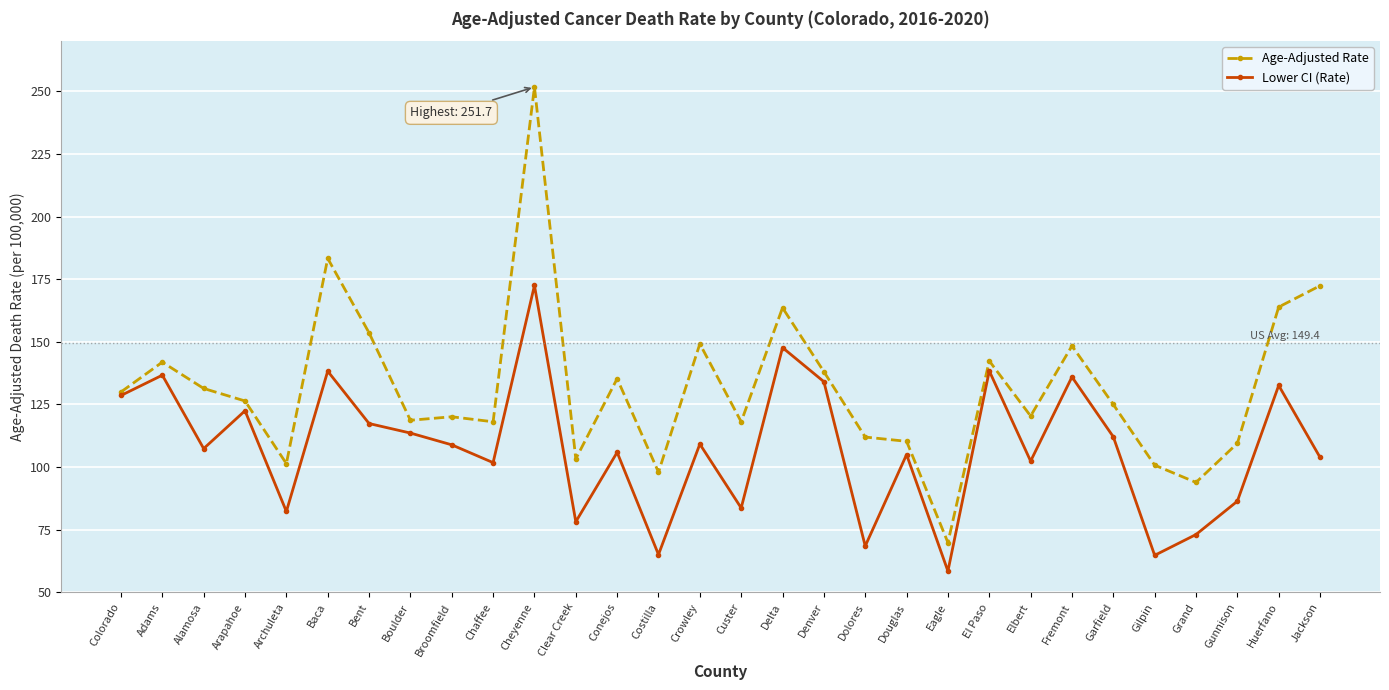

At Broomfield, list the series in order from smallest to largest.

Lower CI (Rate), Age-Adjusted Rate